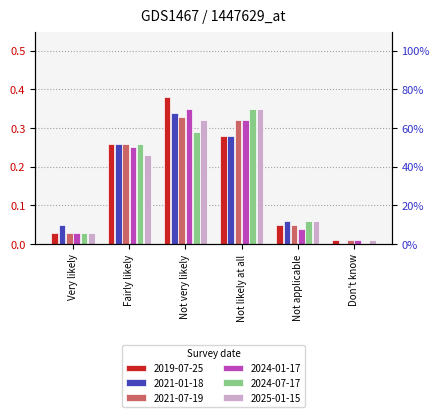

What is the difference between the 2021-01-18 values at Very likely and Not likely at all?

0.2